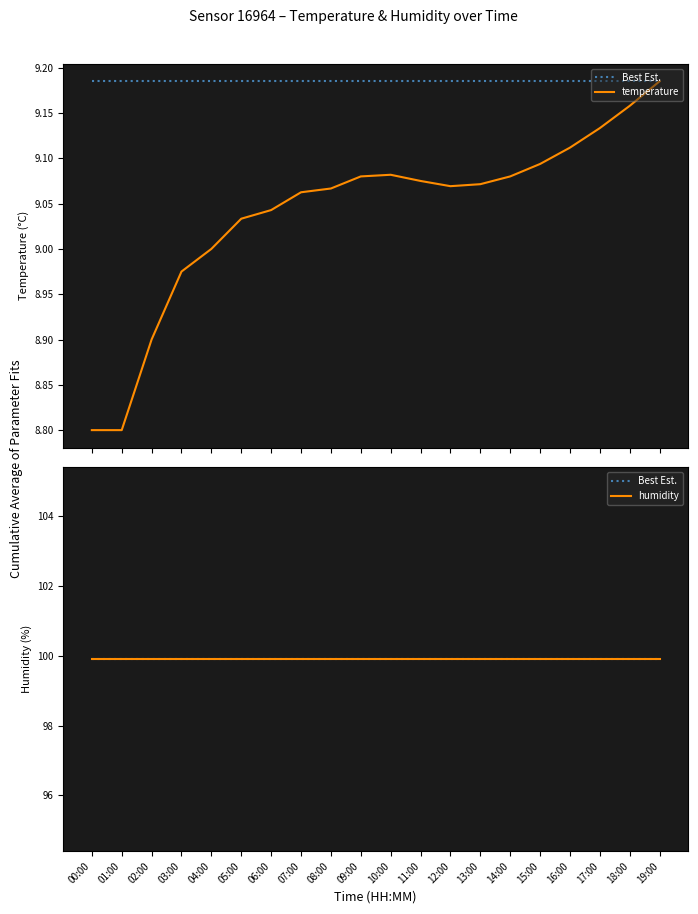

How many lines are shown in the chart?

3